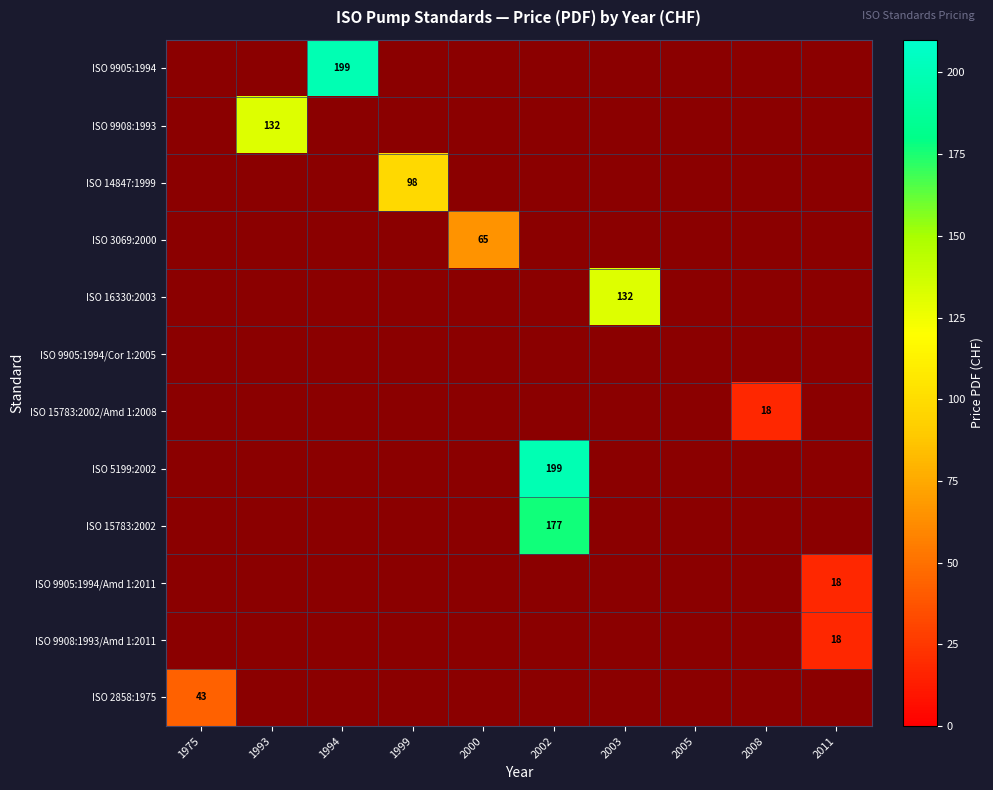

True or false: ISO 9905:1994 has a value of 199 at 1994.

True